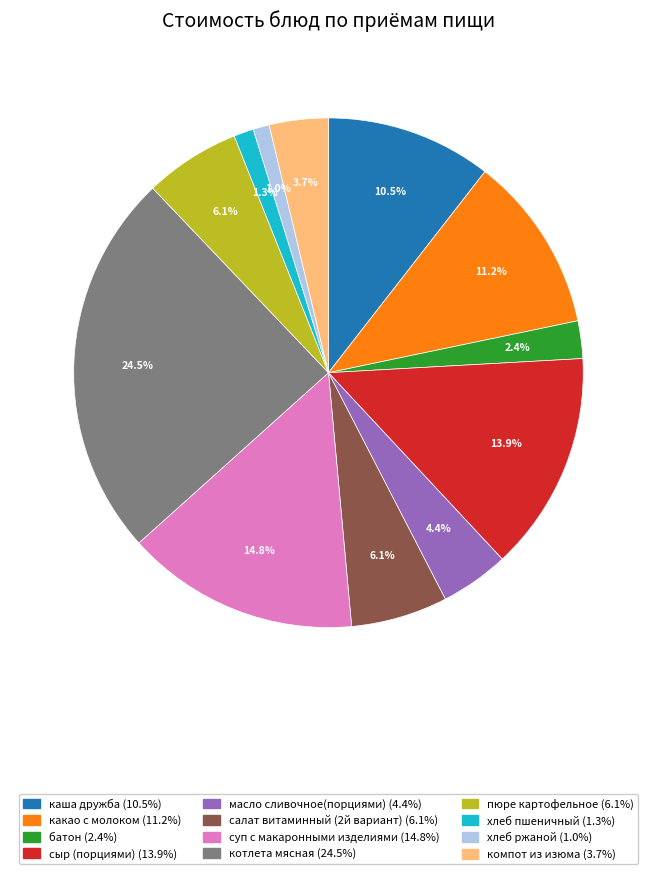

Combined, do суп с макаронными изделиями and хлеб ржаной account for over 50%?

No